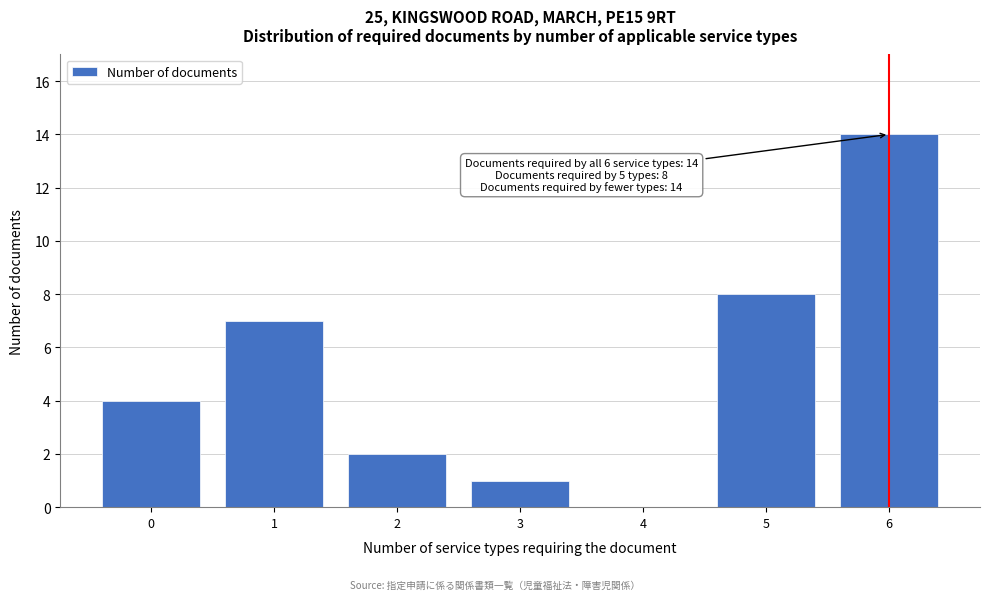

Reading left to right, list all the values displayed in this chart.

0=4	1=7	2=2	3=1	4=0	5=8	6=14